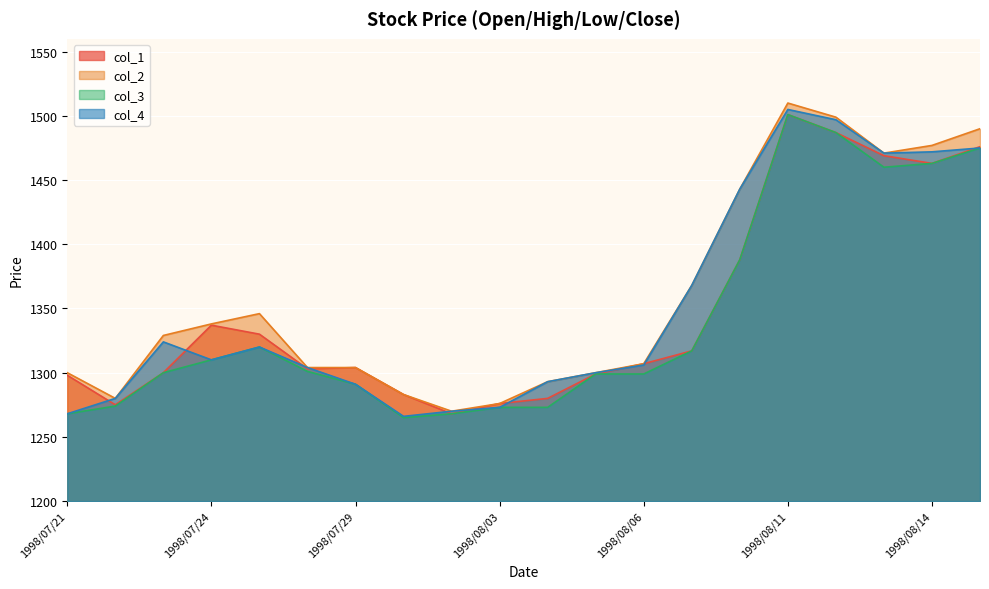

What is the label of the 15th point from the right?

1998/07/28